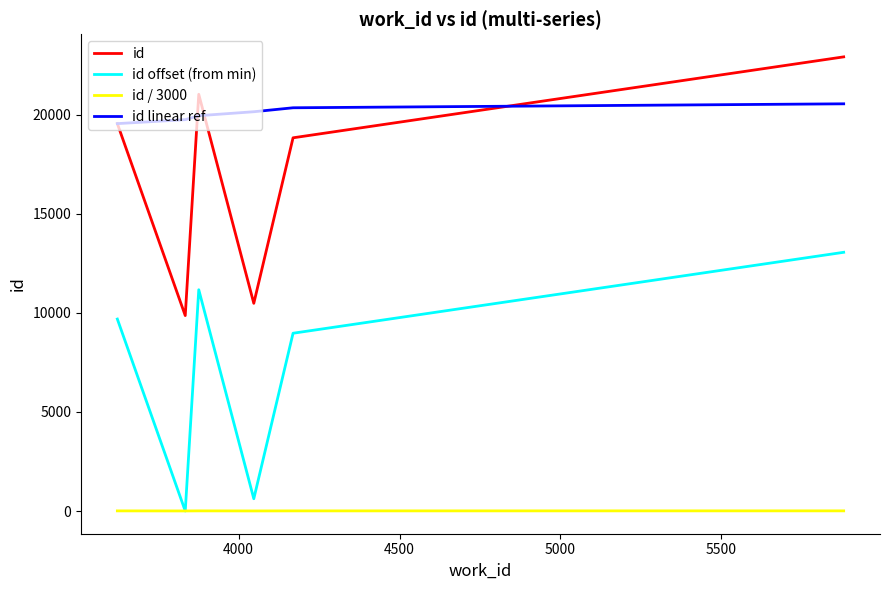

True or false: id / 3000 and id cross at least once.

False